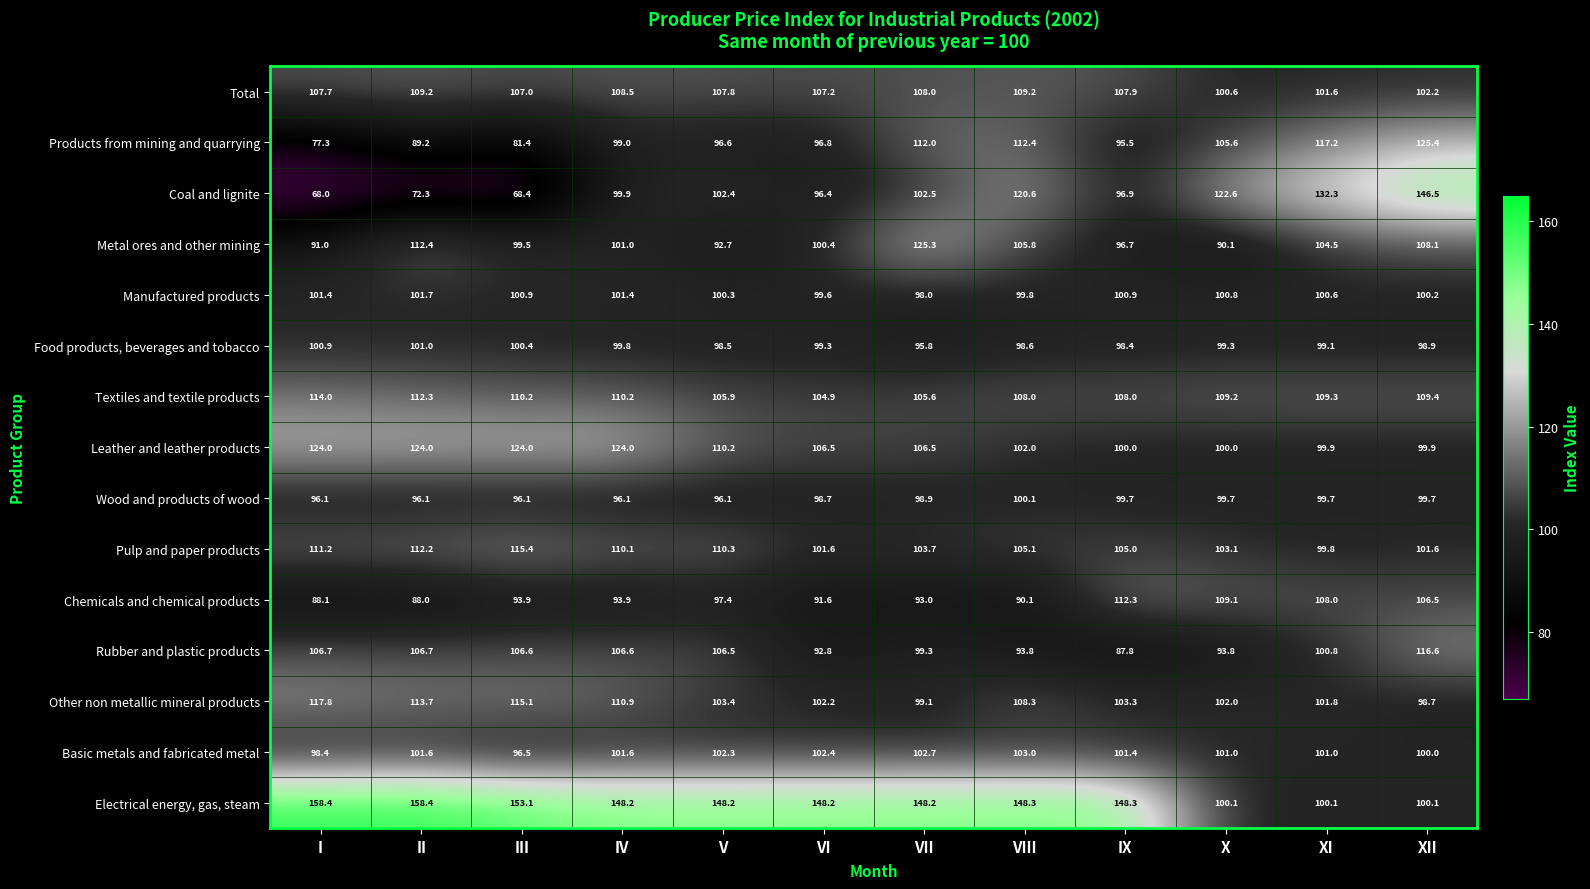

The Products from mining and quarrying series shows 76.1 at XII. True or false?

False